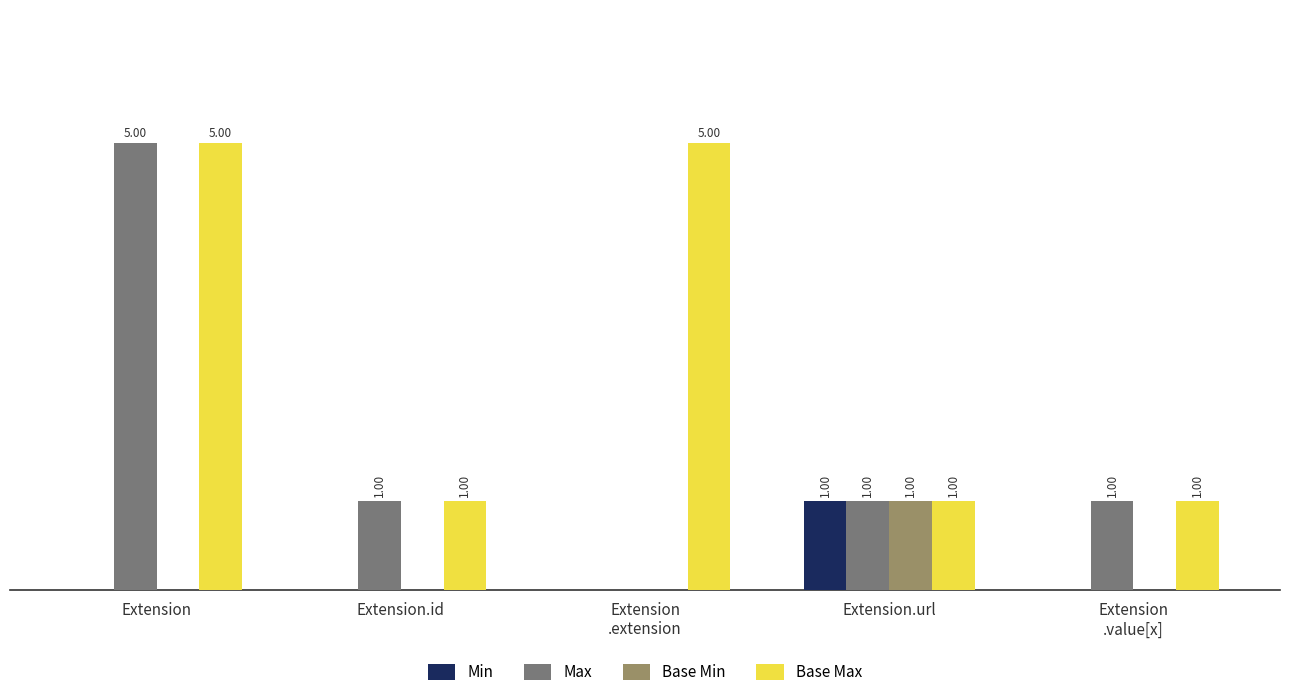

Which series has the largest total across all categories?

Base Max